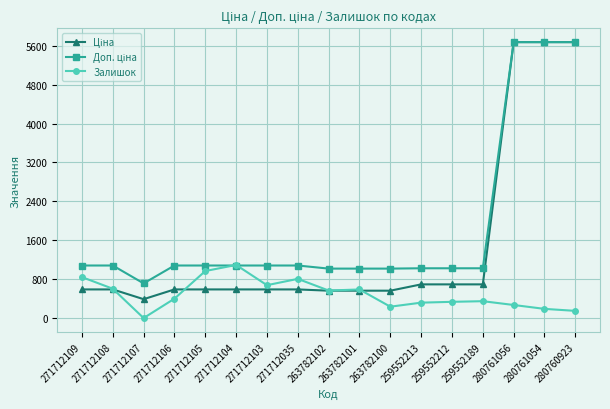

What is the label of the 1st point from the right?

280760923